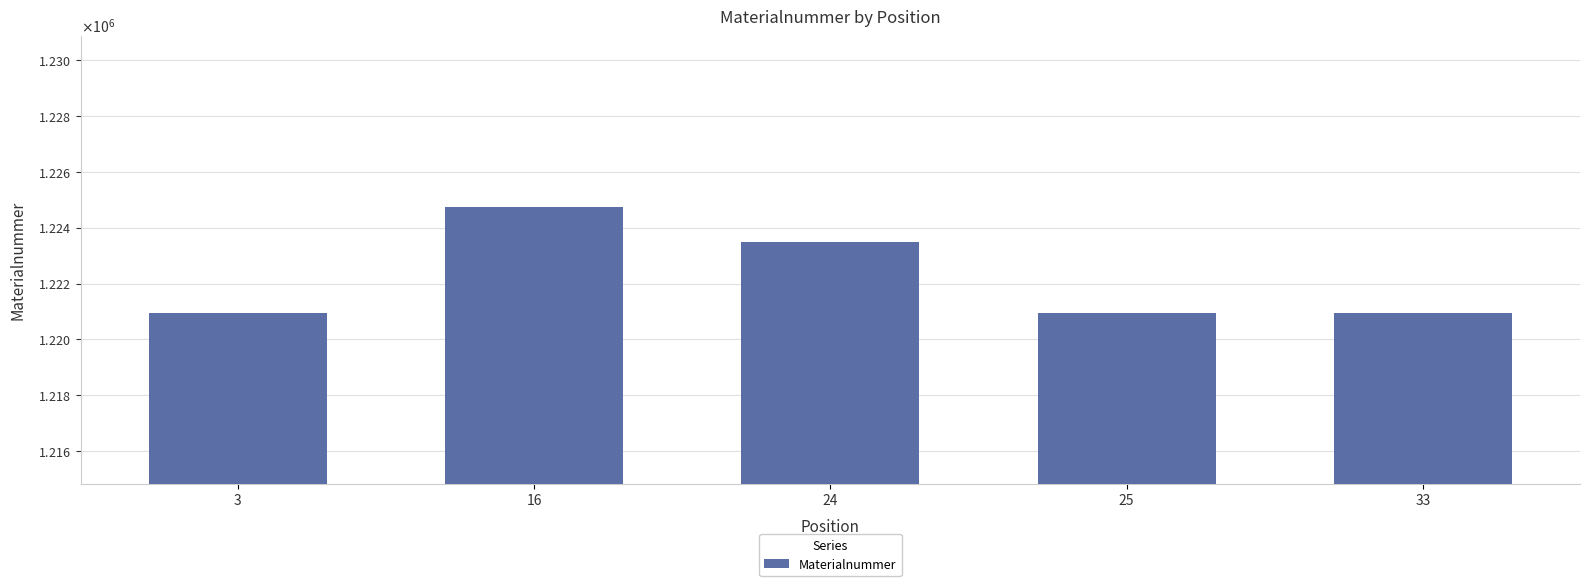

How many distinct data groups are displayed?

1